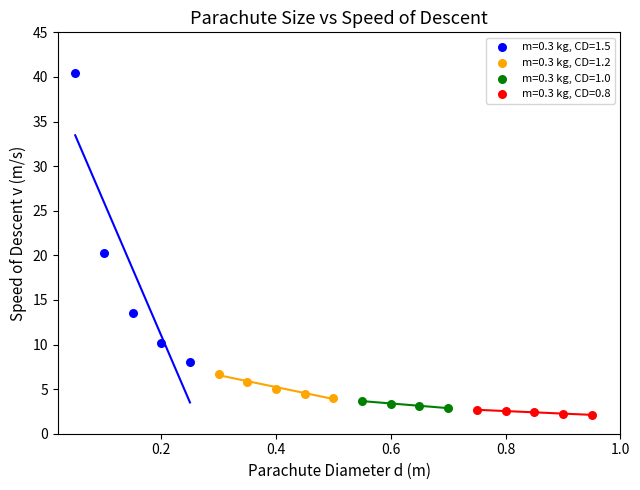

Which series contains the lowest Y value?

m=0.3 kg, CD=0.8